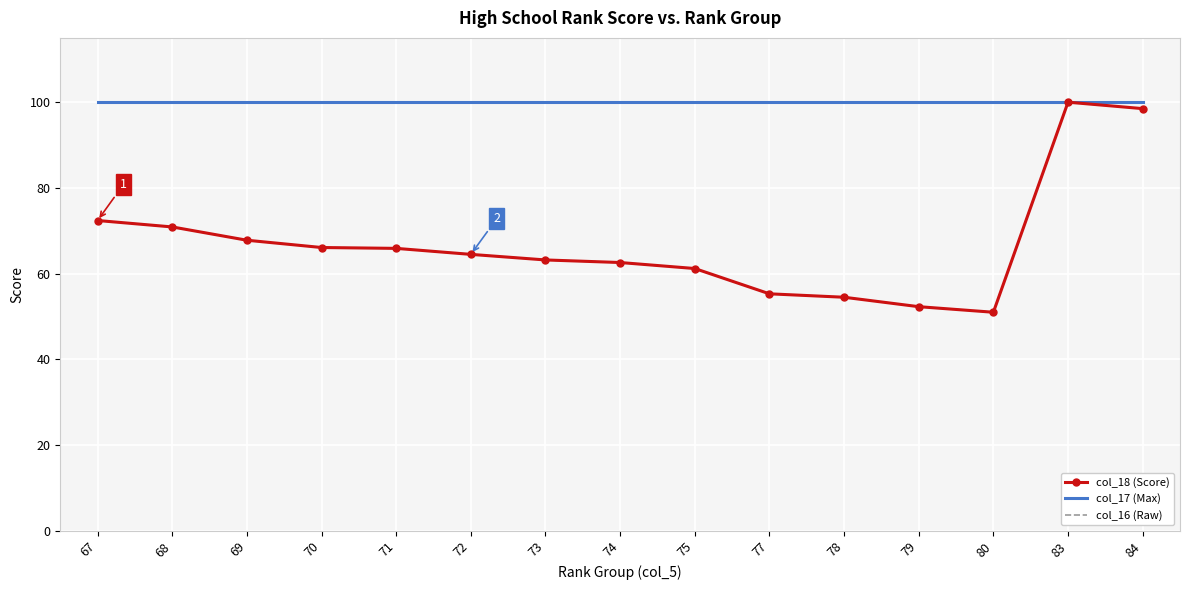

Rank the series by their maximum value, from lowest to highest.

col_18 (Score), col_17 (Max), col_16 (Raw)